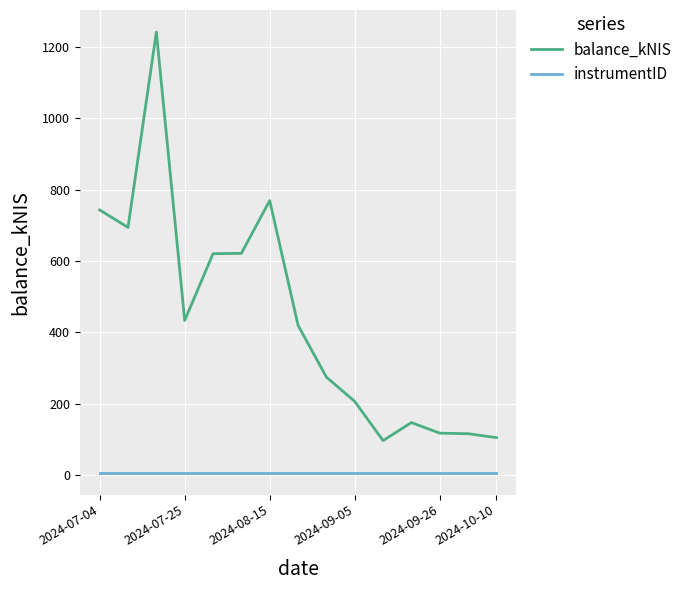

List the series in order of their peak value, highest first.

balance_kNIS, instrumentID